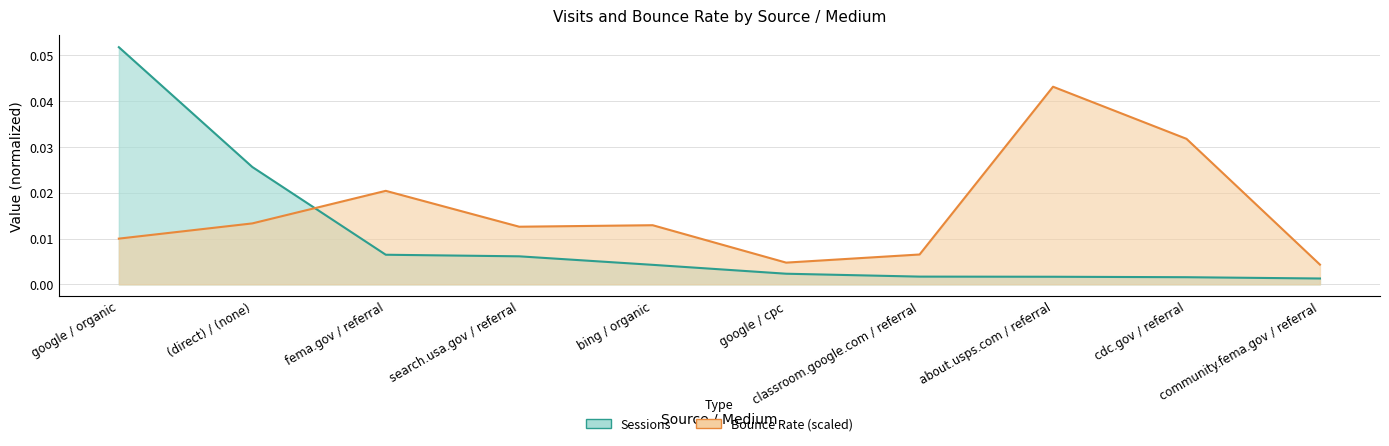

The value of Sessions at about.usps.com / referral is 0.0. True or false?

False